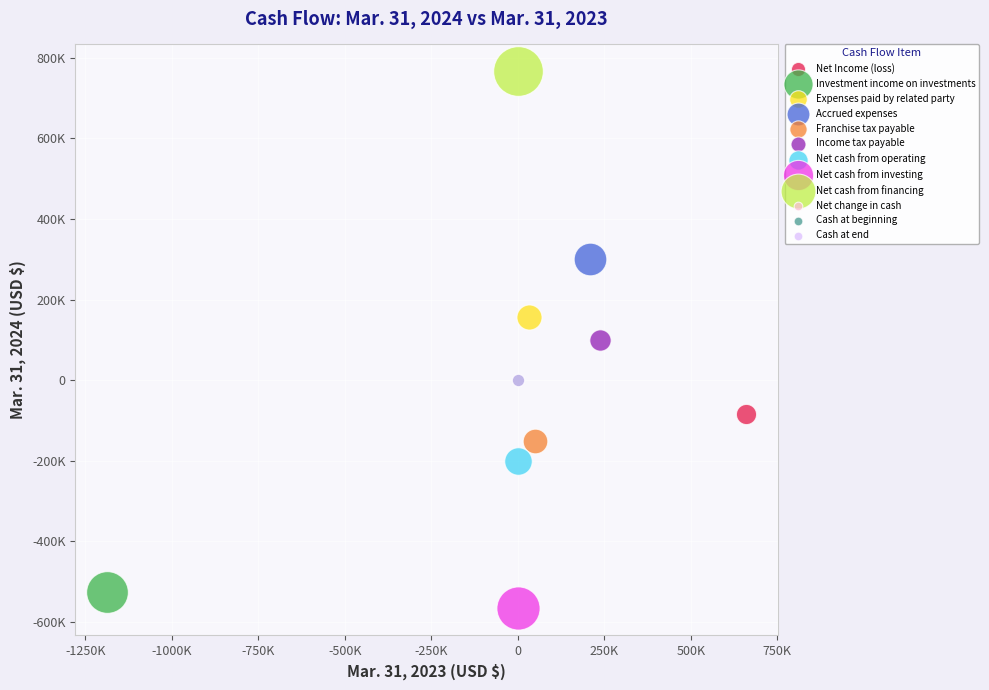

Which series reaches the minimum Y coordinate?

Net cash from investing